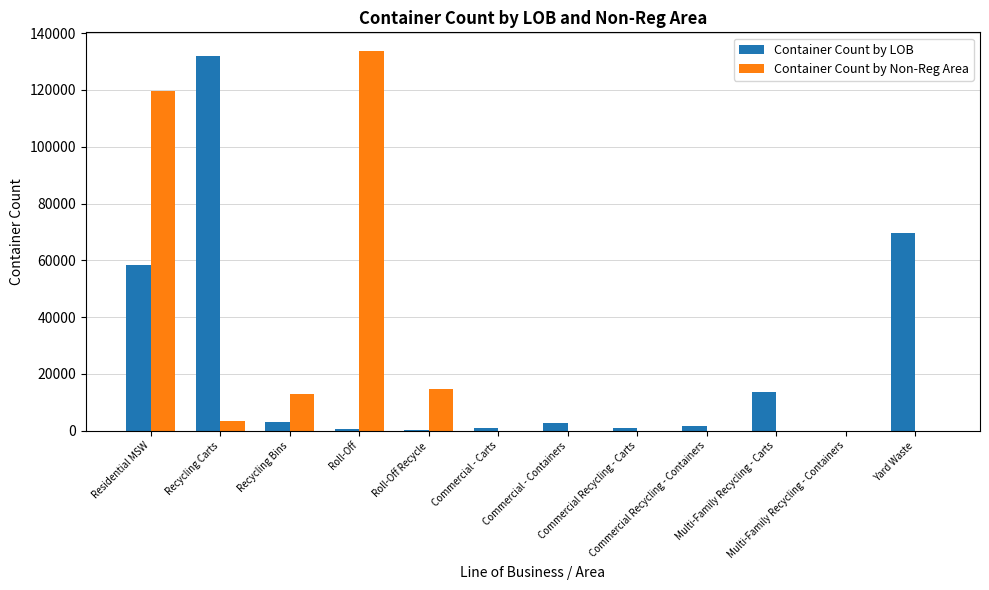

At which category is the sum across all series the highest?

Residential MSW